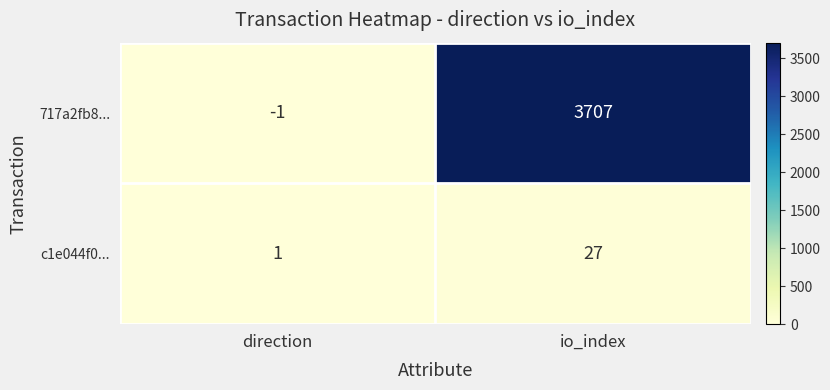

Which series changed the most between direction and io_index?

717a2fb8...